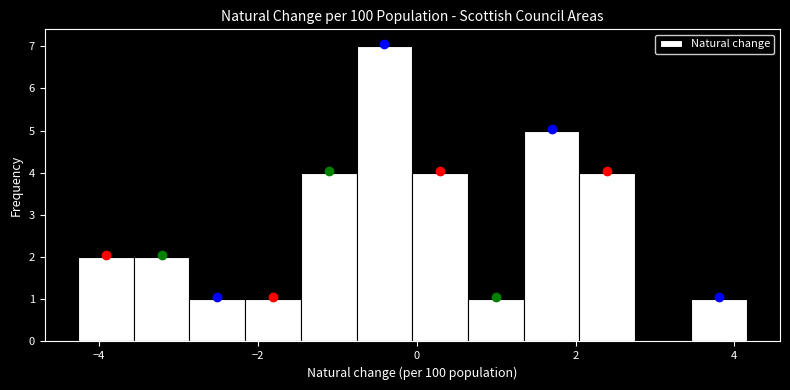

Around what value on the x-axis is the tallest bar? Give the approximate position of its centre, as read against the axis.

-0.4